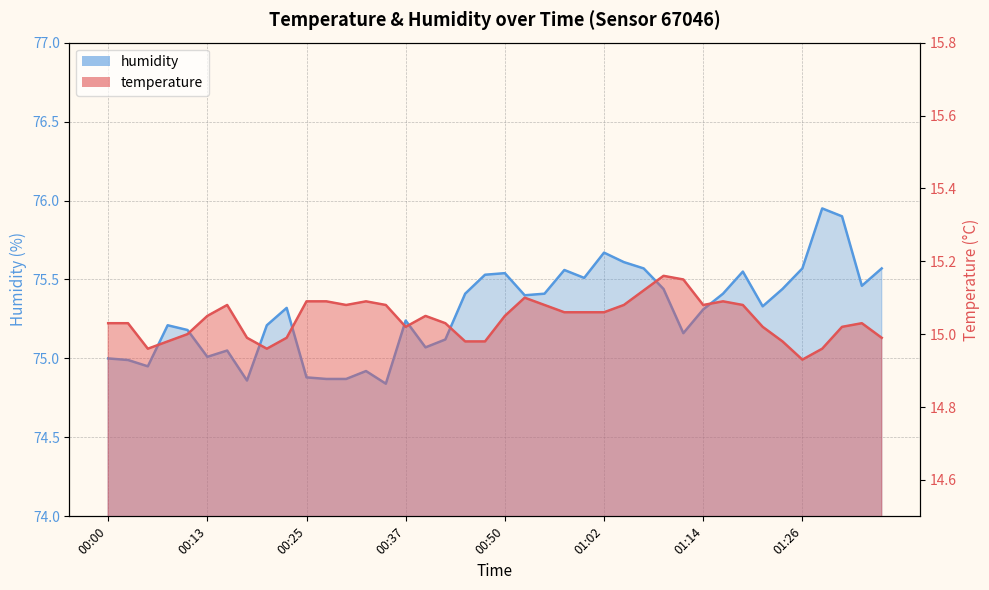

At which label does temperature first exceed 15?

00:00